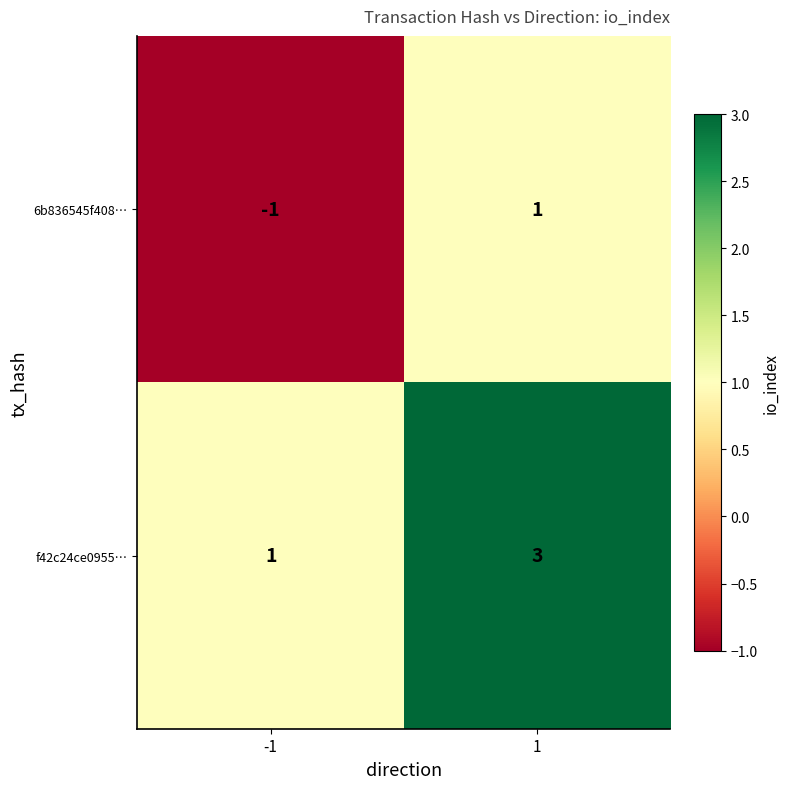

At how many categories does at least one series exceed 0?

2